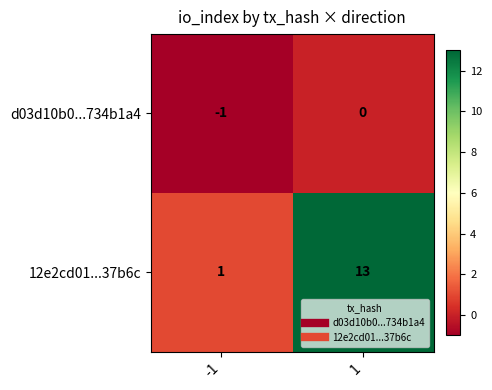

What is the smallest value displayed?

-1